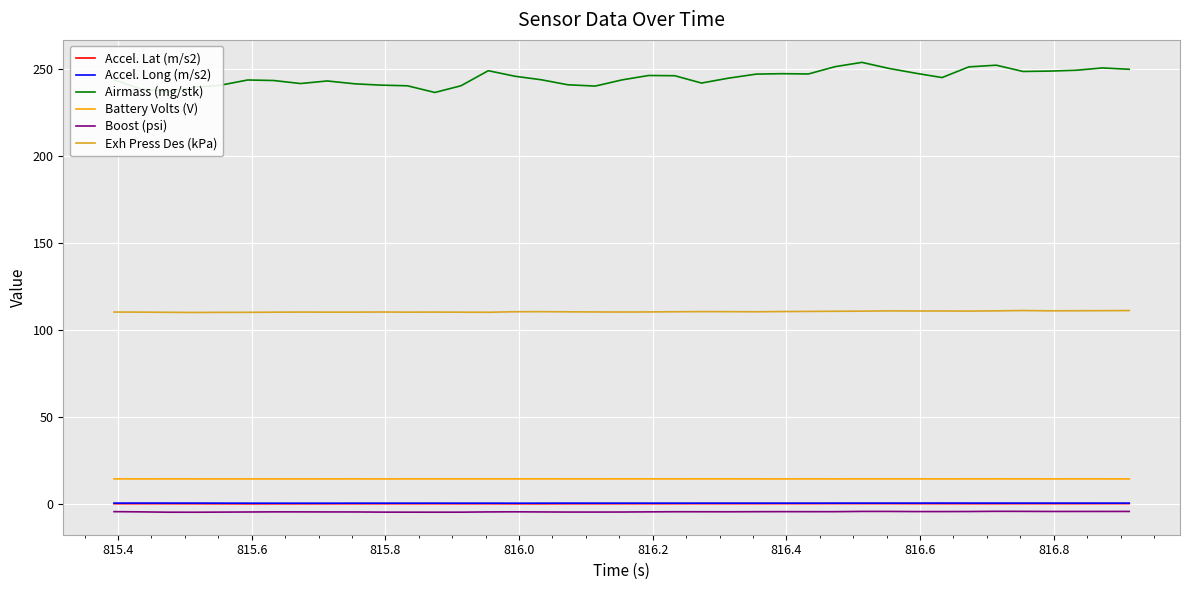

True or false: Exh Press Des (kPa) and Battery Volts (V) cross at least once.

False